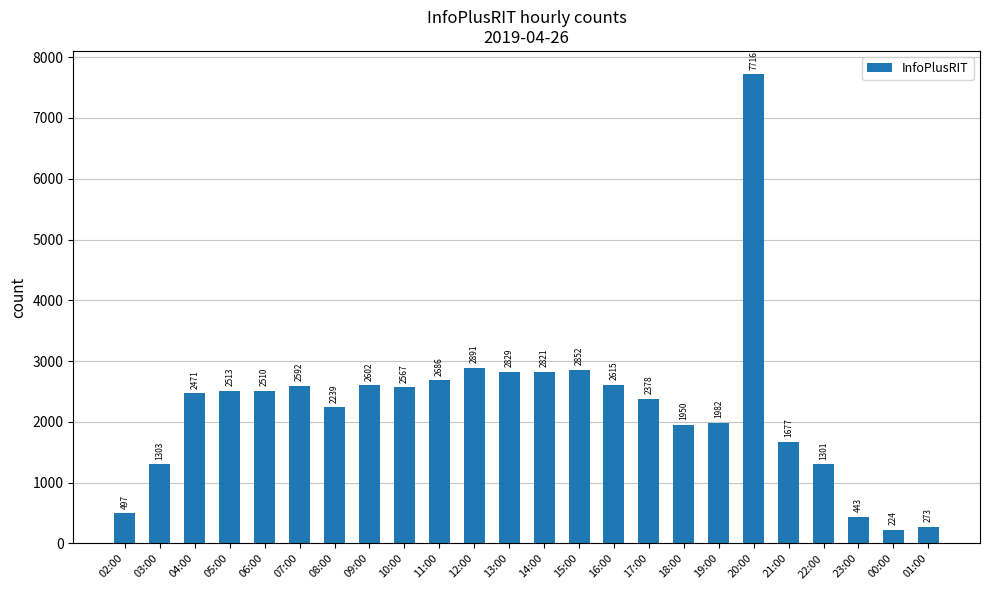

List the labels in order of value, smallest first.

00:00, 01:00, 23:00, 02:00, 22:00, 03:00, 21:00, 18:00, 19:00, 08:00, 17:00, 04:00, 06:00, 05:00, 10:00, 07:00, 09:00, 16:00, 11:00, 14:00, 13:00, 15:00, 12:00, 20:00